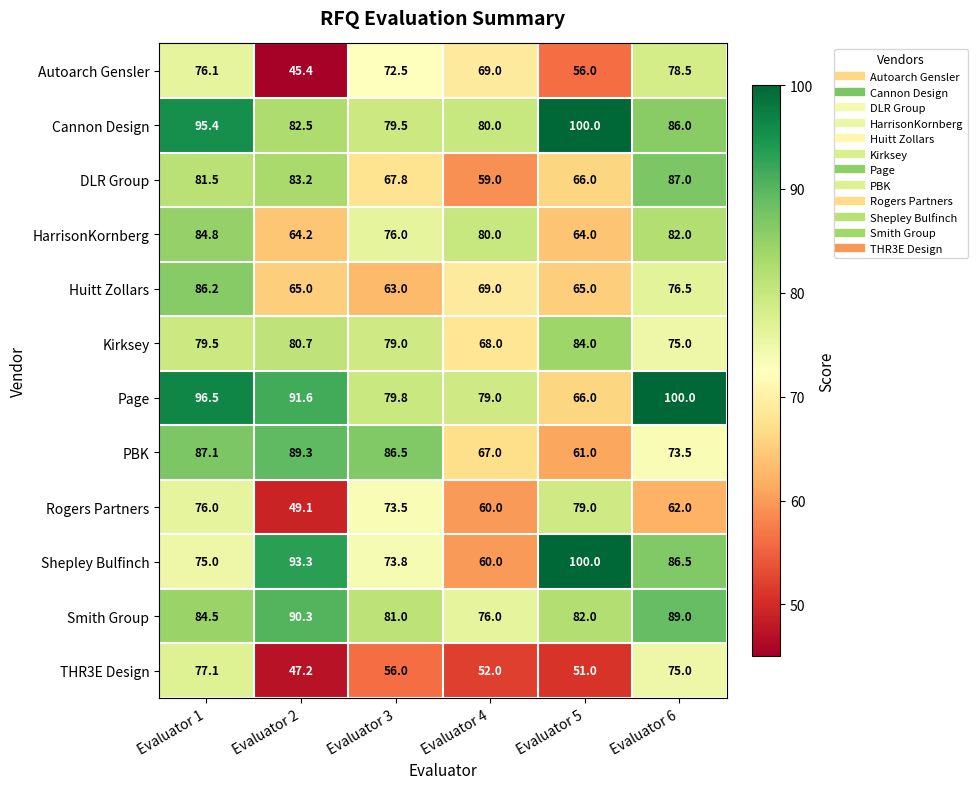

Which series has the largest total across all categories?

Cannon Design